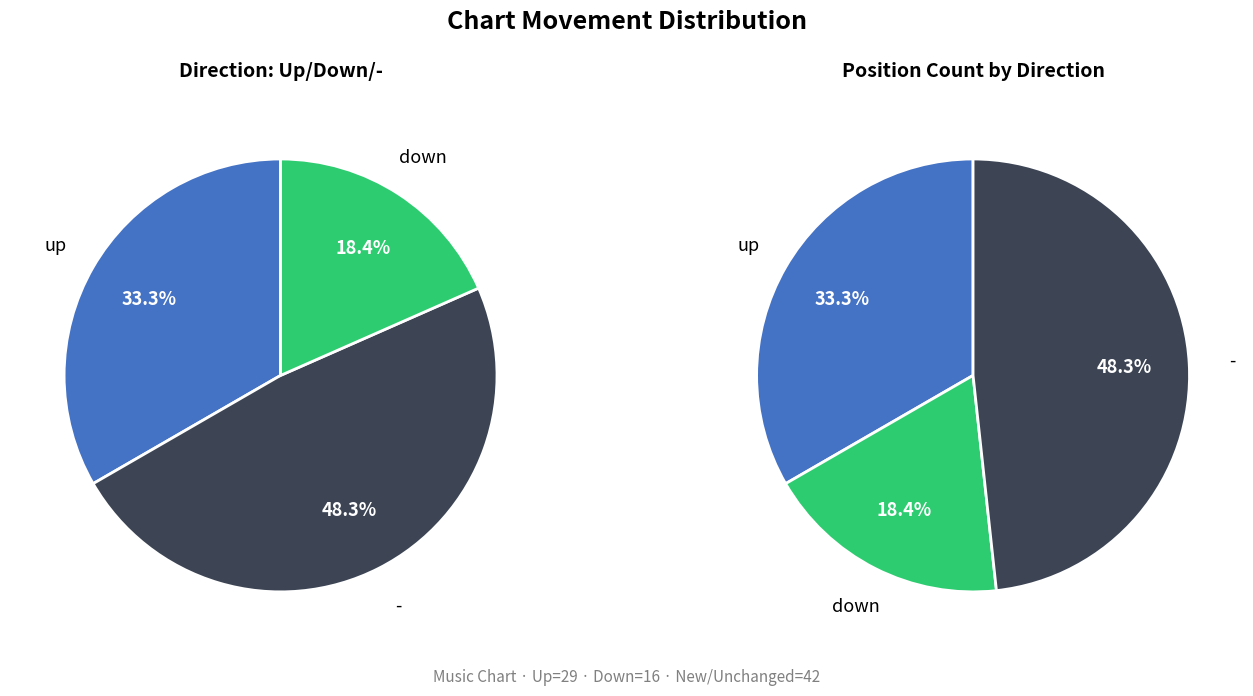

Combined, do - and up account for over 50%?

Yes